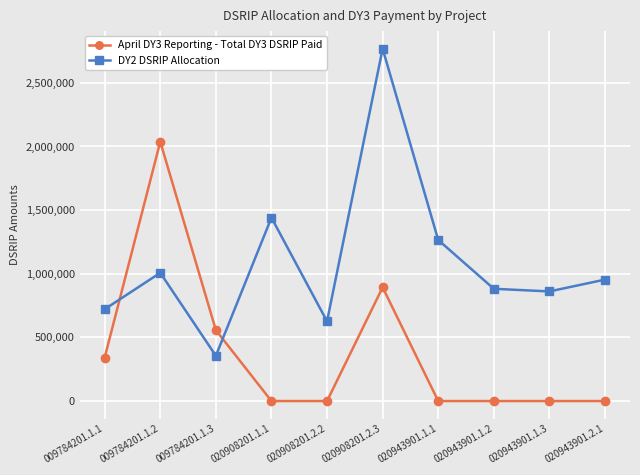

True or false: DY2 DSRIP Allocation has a value of 1677007.8 at 020908201.2.3.

False